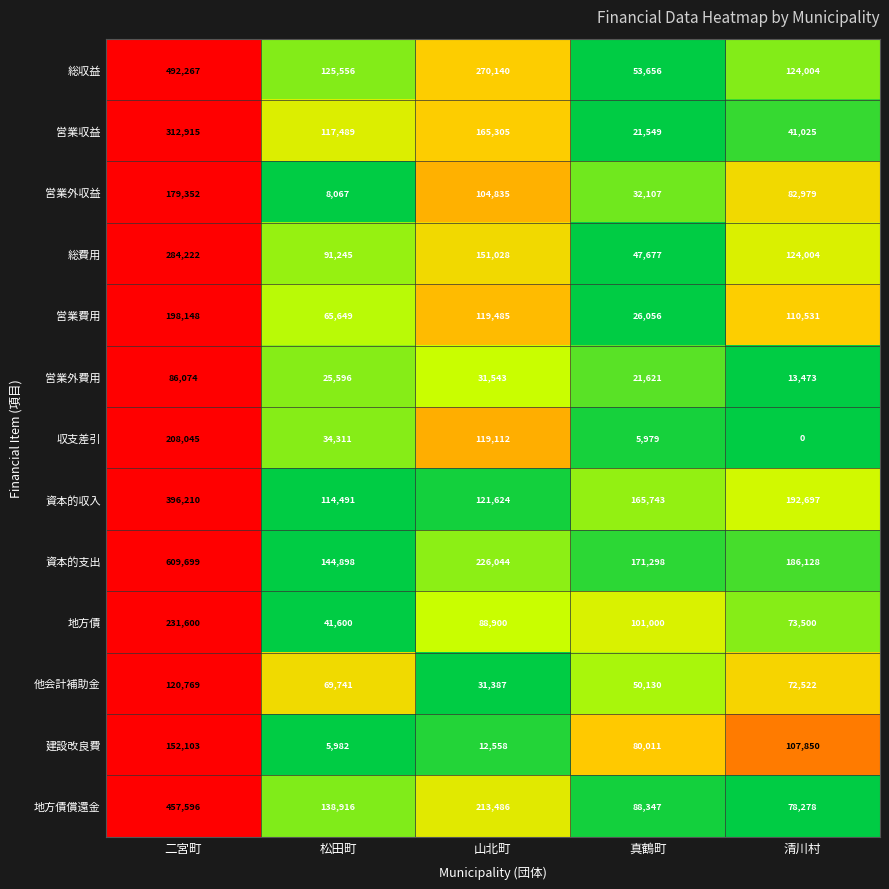

Which series changed the most between 山北町 and 真鶴町?

総収益